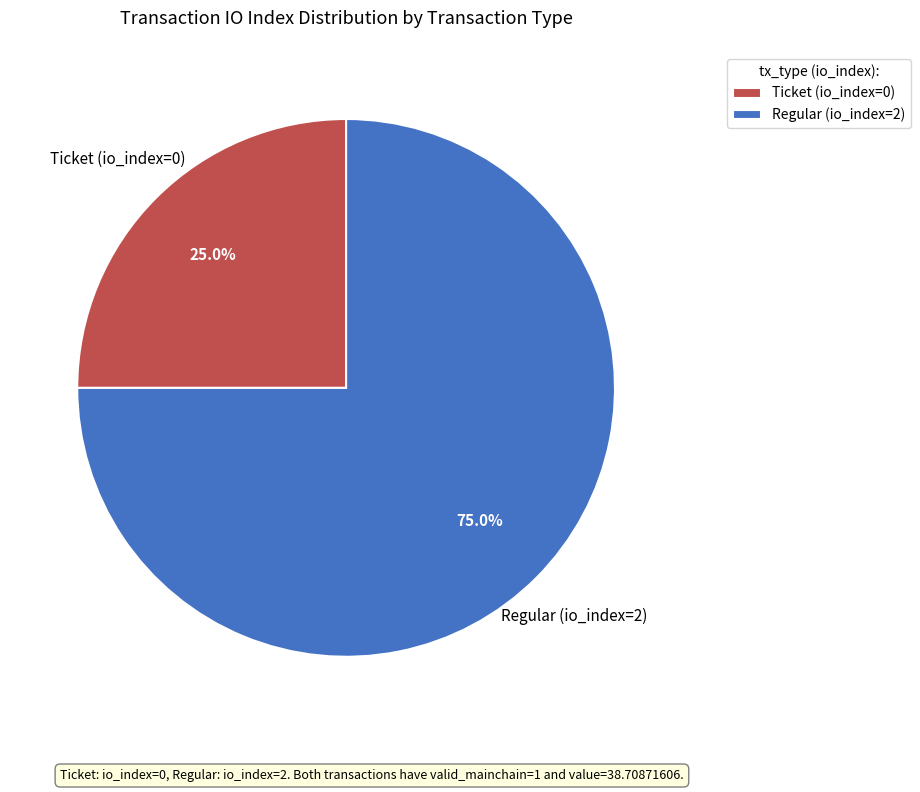

What is the largest slice in the pie chart?

Regular (io_index=2)